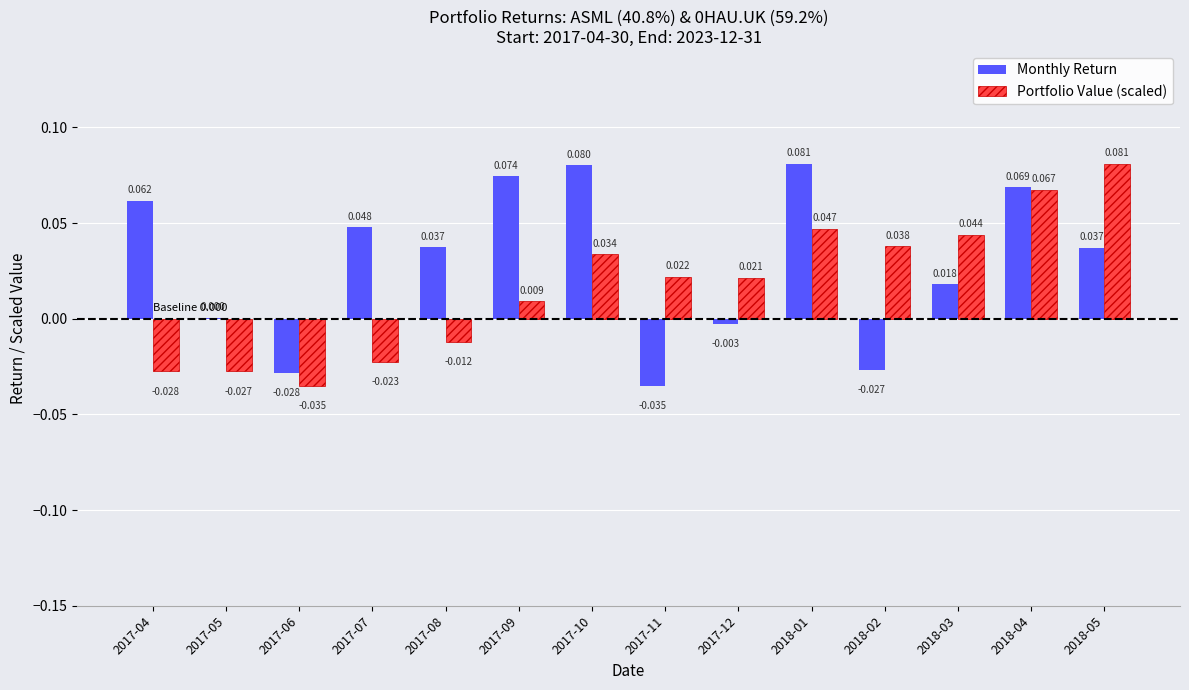

Is the value of Monthly Return at 2018-03 greater than the value of Portfolio Value (scaled) at 2018-01?

No